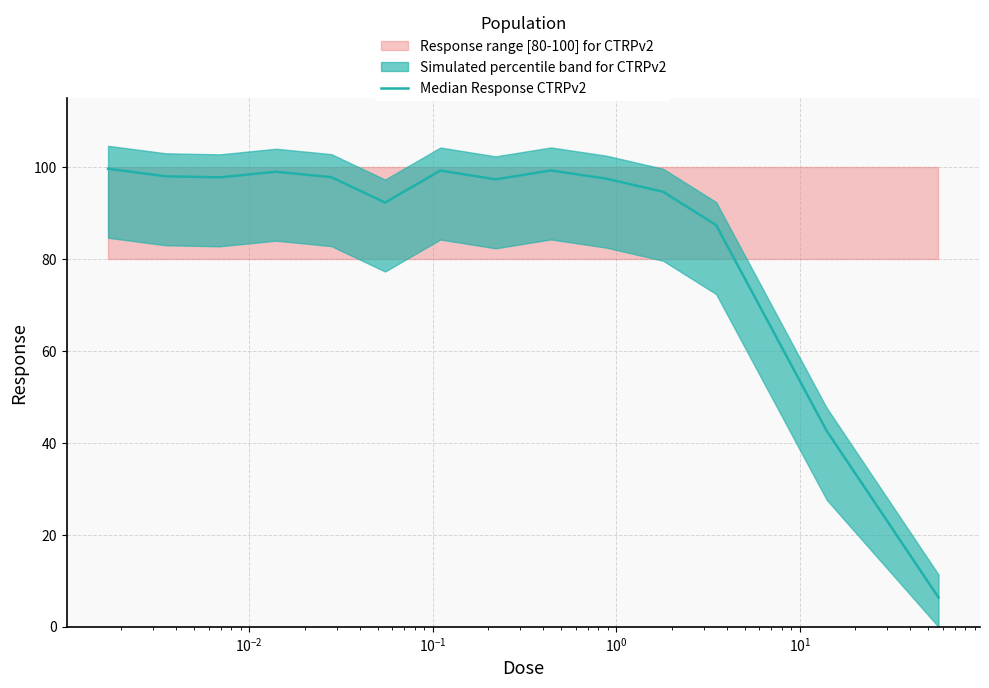

The chart shows a value of 21.0 at $\mathdefault{10^{-3}}$. True or false?

False